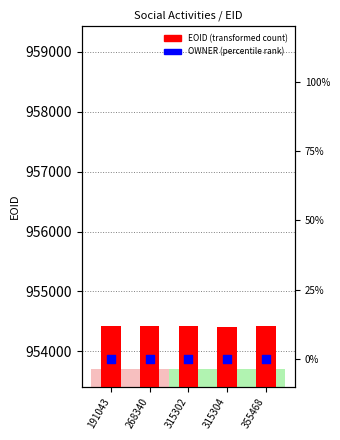

At how many categories does at least one series exceed 546168?

5